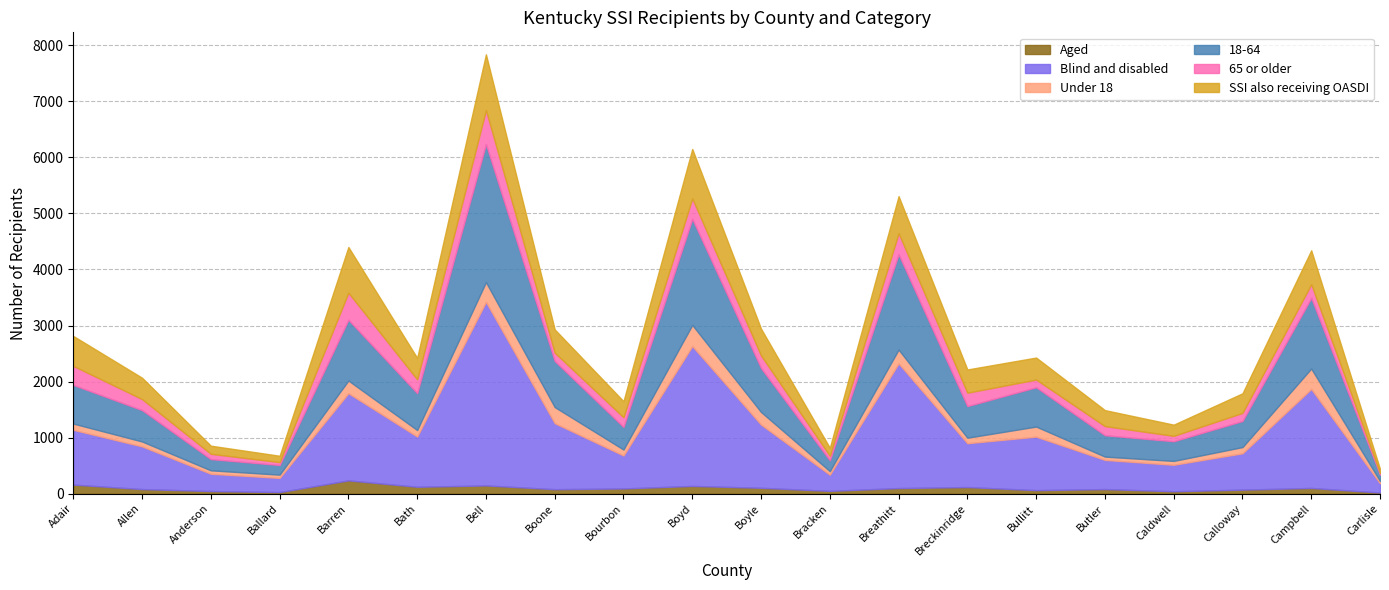

Between Bullitt and Bracken, which is larger?

Bullitt